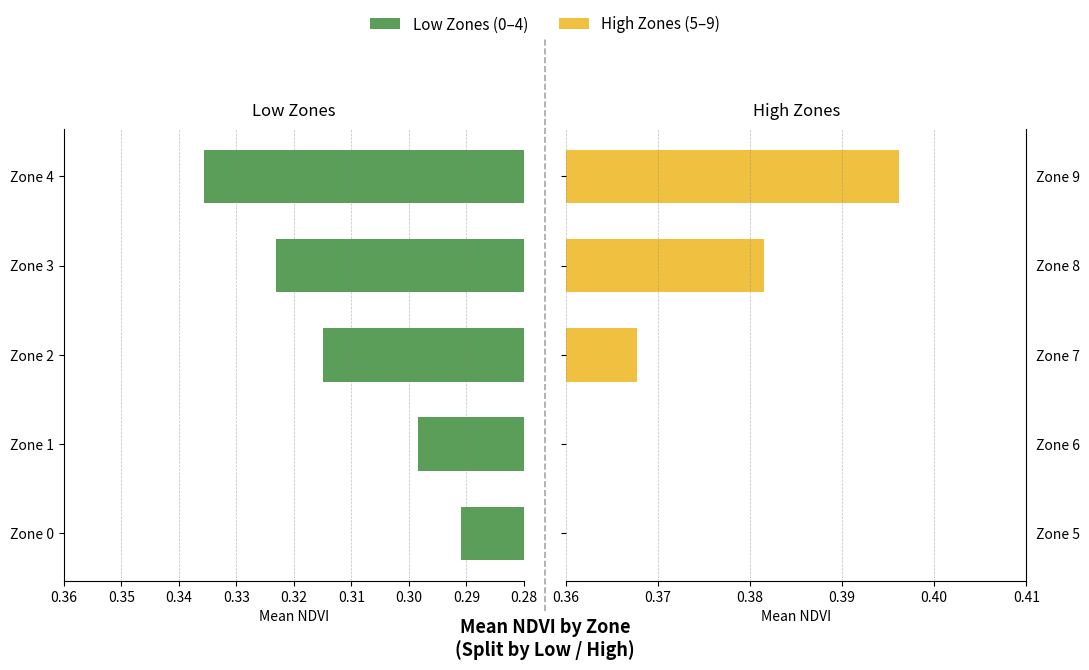

Are the bars grouped side by side (vs. stacked)?

Yes